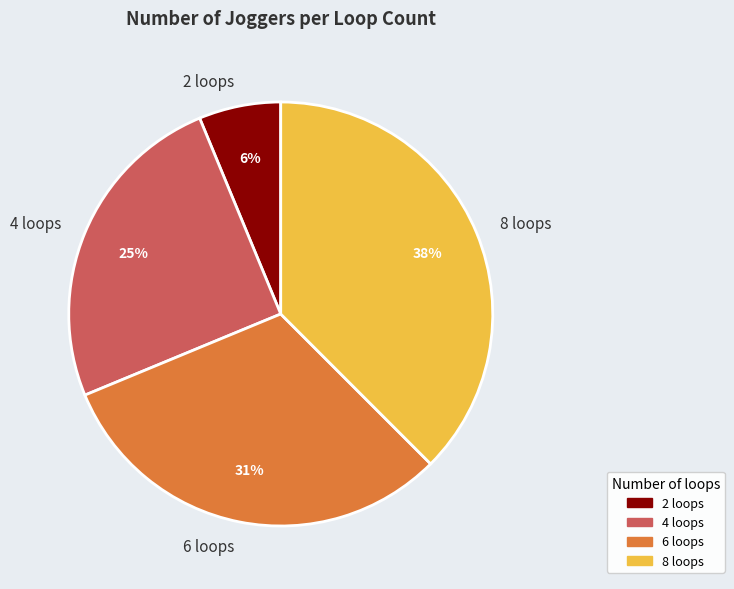

Rank the categories by value from lowest to highest.

2 loops, 4 loops, 6 loops, 8 loops